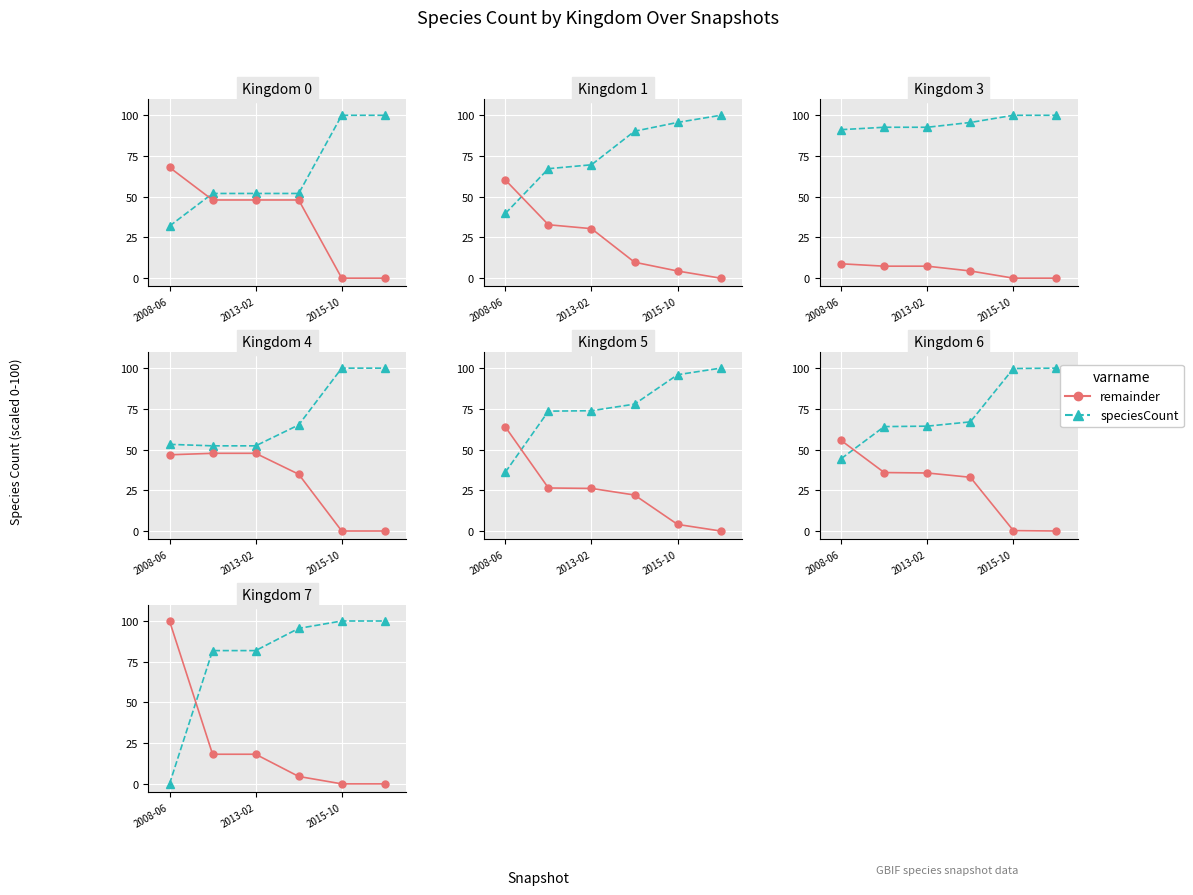

What position from the right is 3?

3